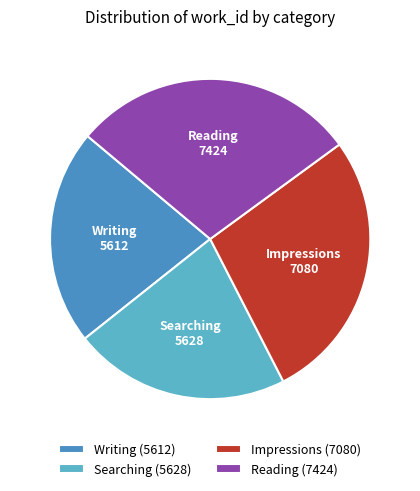

Count the number of slices in the pie.

4